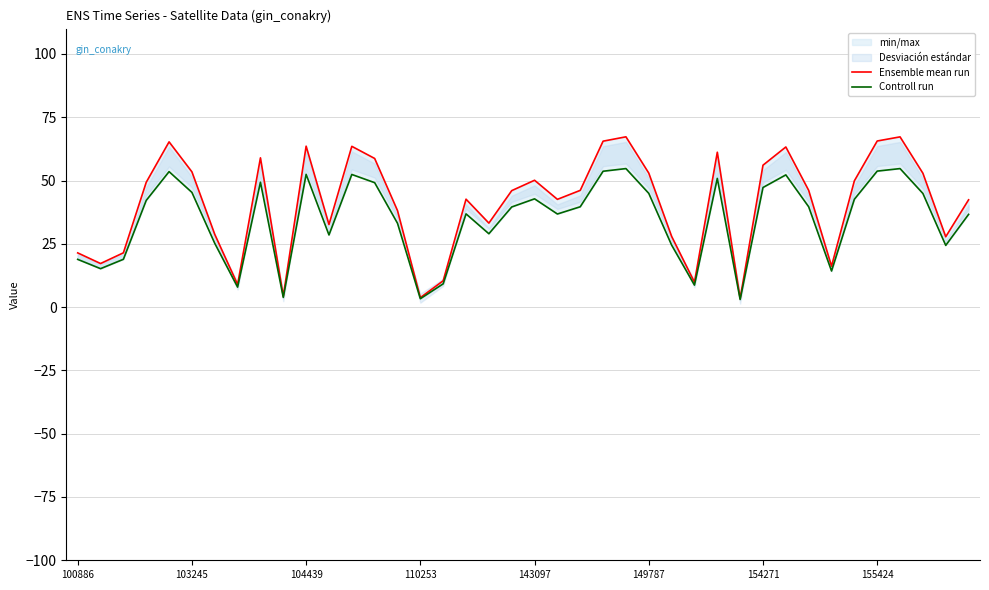

How many lines are shown in the chart?

2